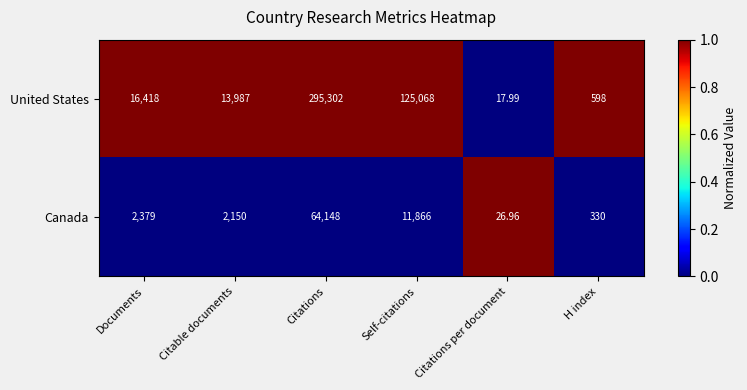

Which series has the widest spread of values?

United States